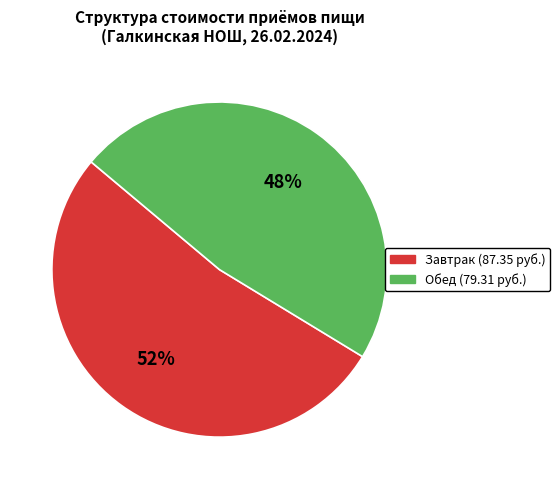

What percentage is the Завтрак slice, to the nearest percent?

52%